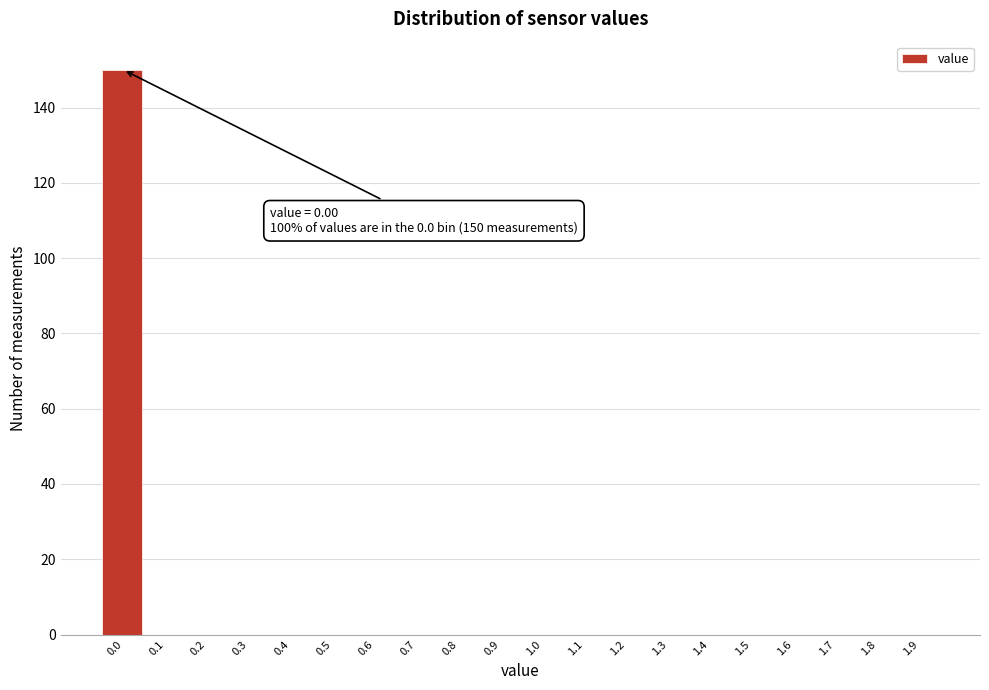

Reading left to right, extract all data points from this chart.

0.0=150	0.1=0	0.2=0	0.3=0	0.4=0	0.5=0	0.6=0	0.7=0	0.8=0	0.9=0	1.0=0	1.1=0	1.2=0	1.3=0	1.4=0	1.5=0	1.6=0	1.7=0	1.8=0	1.9=0